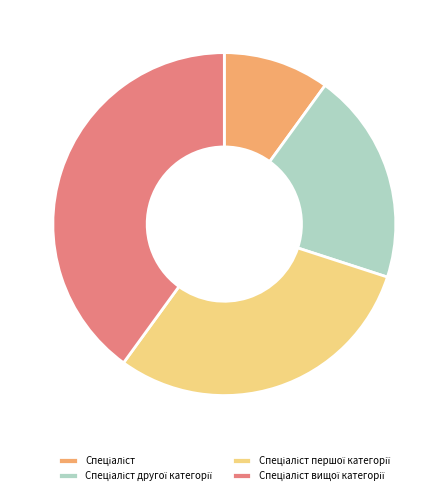

Is there any slice that represents more than half of the pie?

No